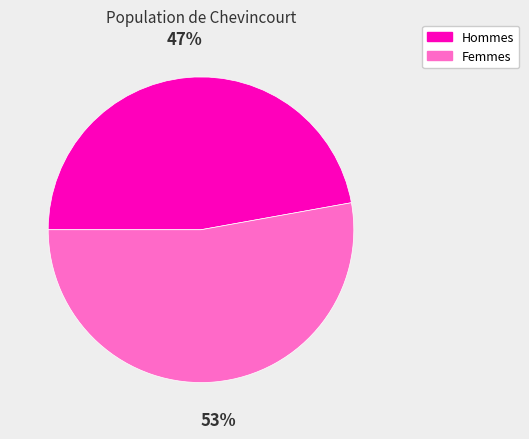

Is there a majority slice in this chart?

Yes